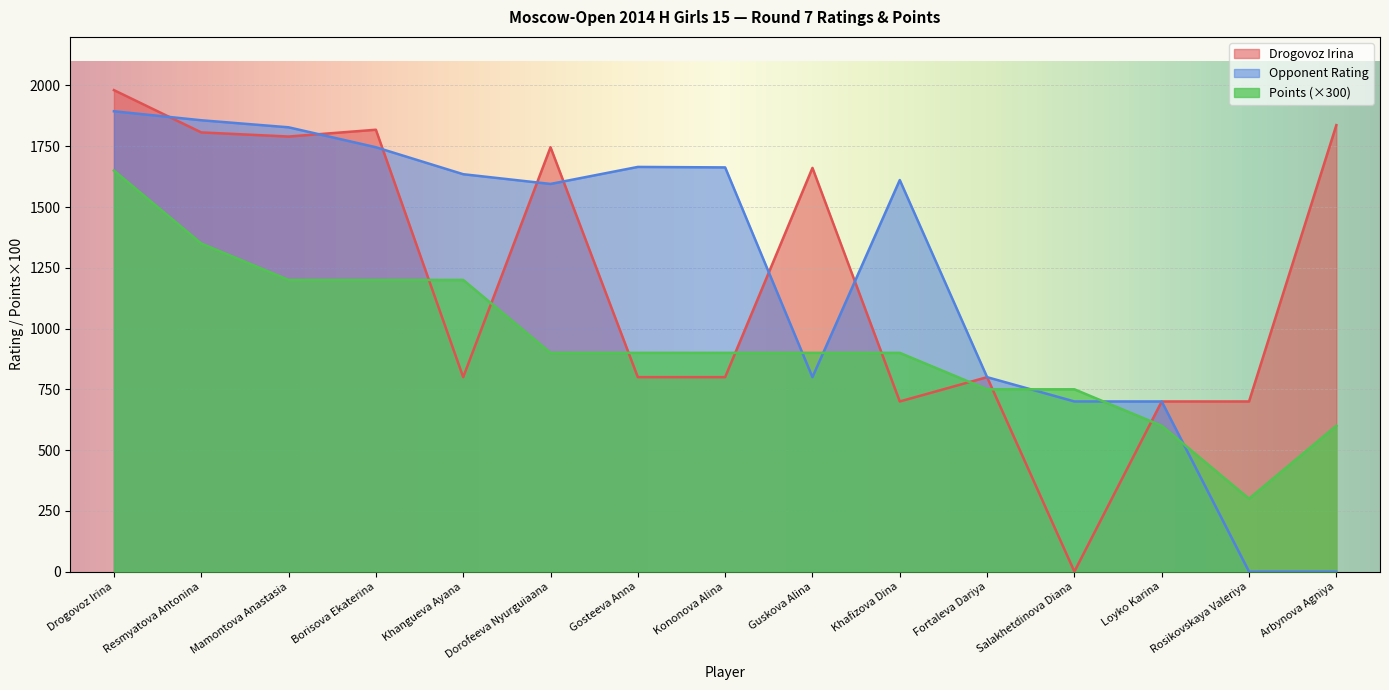

At which category is the sum across all series the highest?

Drogovoz Irina